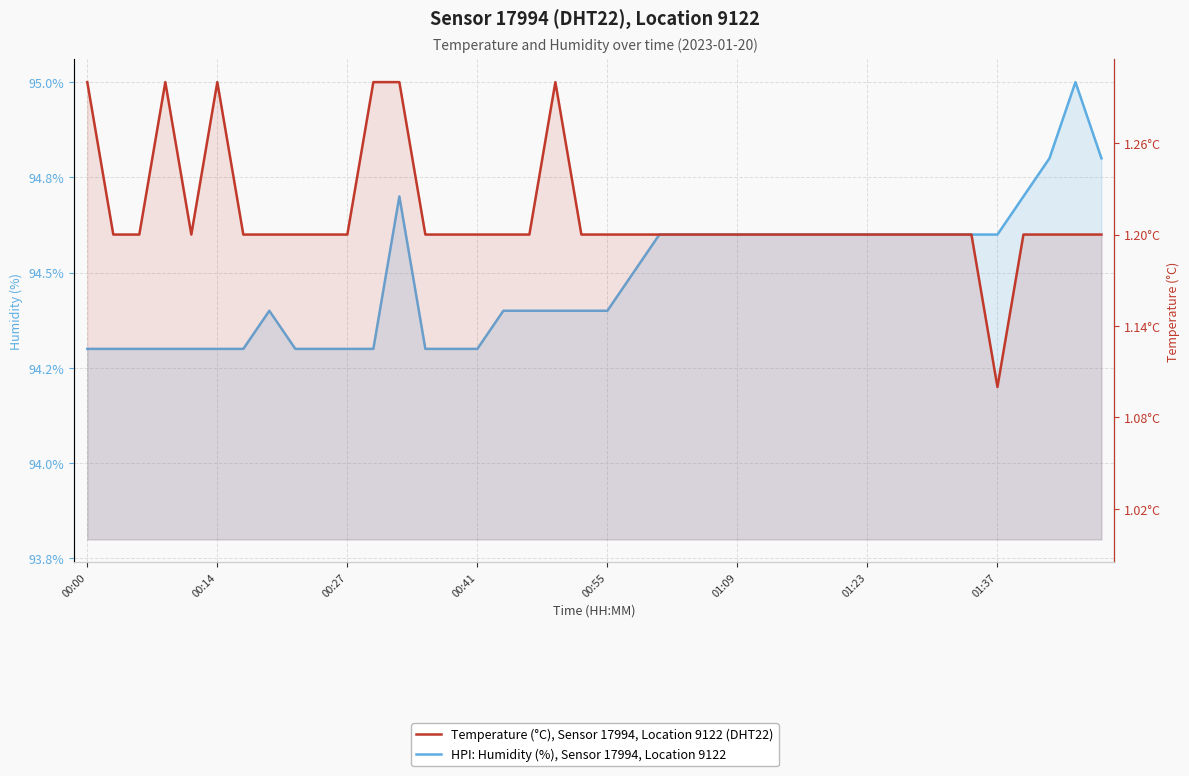

Between 00:14 and 9, which series saw the biggest shift?

HPI: Humidity (%), Sensor 17994, Location 9122